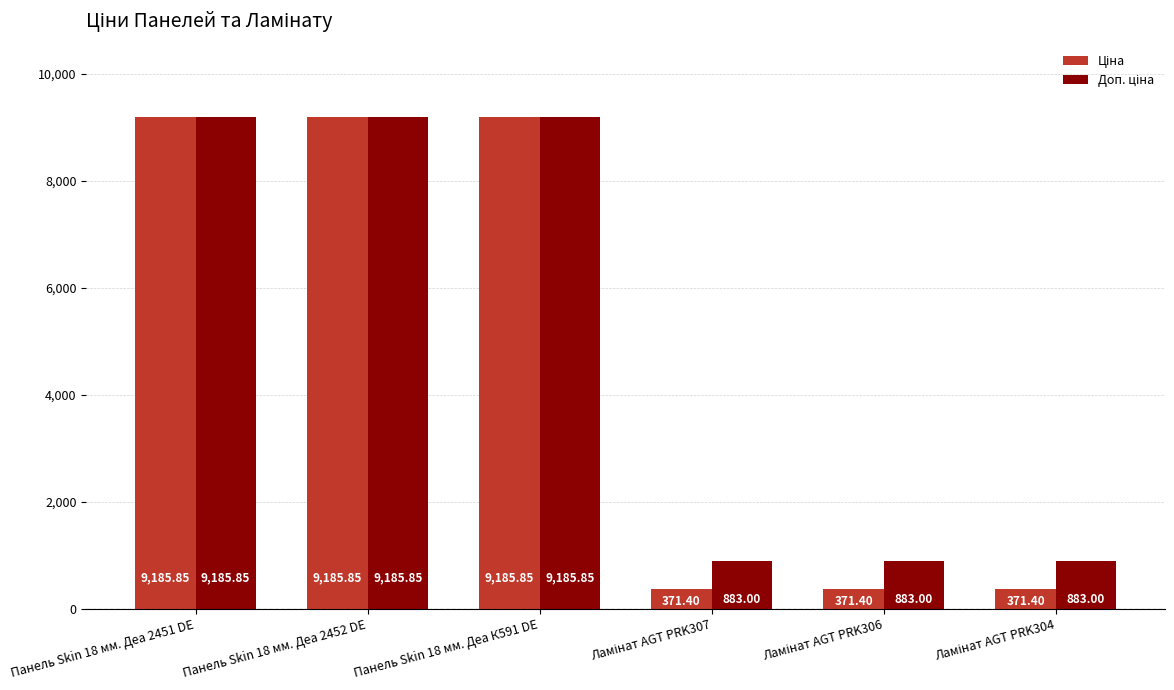

Count the number of data series in this chart.

2